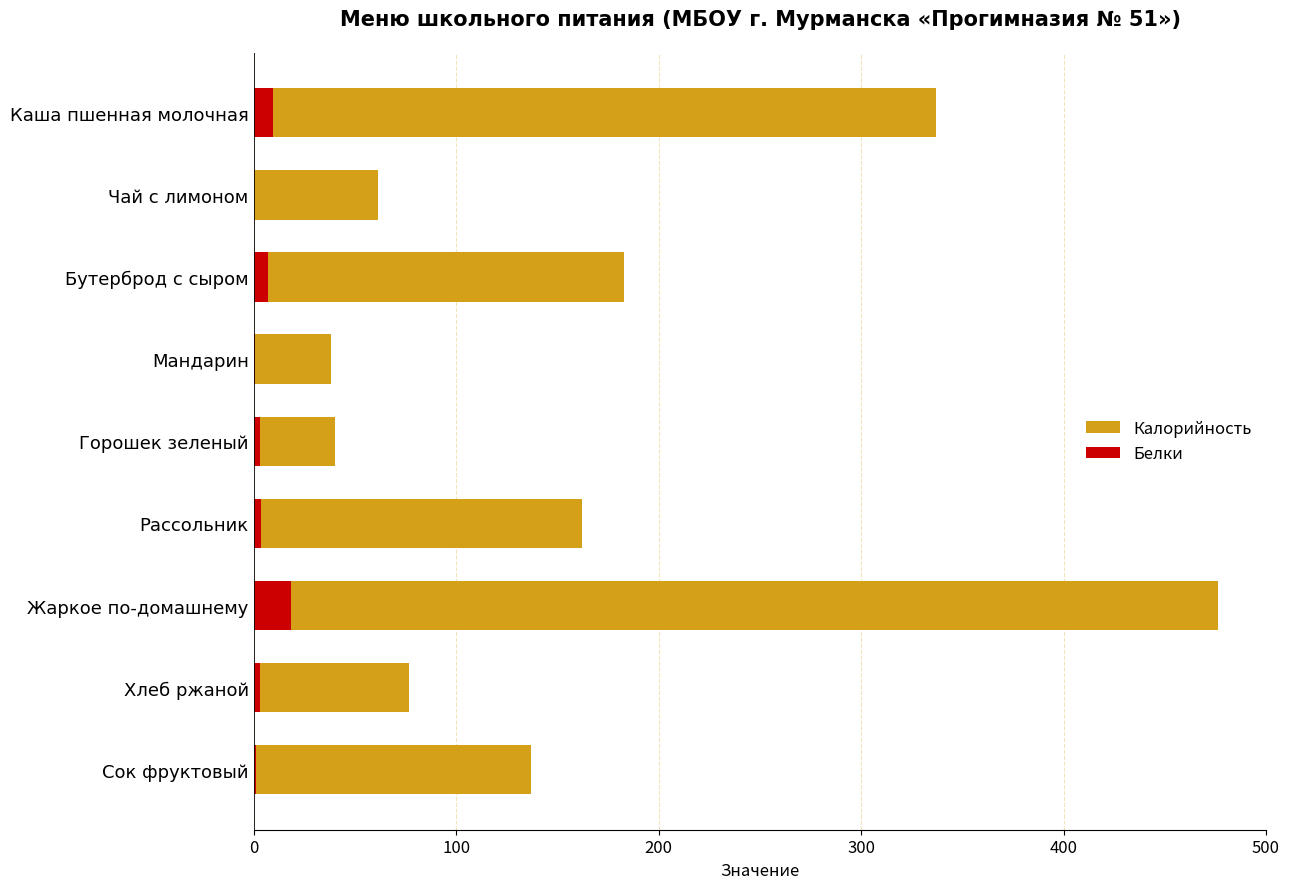

List the series in order of their overall mean, highest first.

Калорийность, Белки